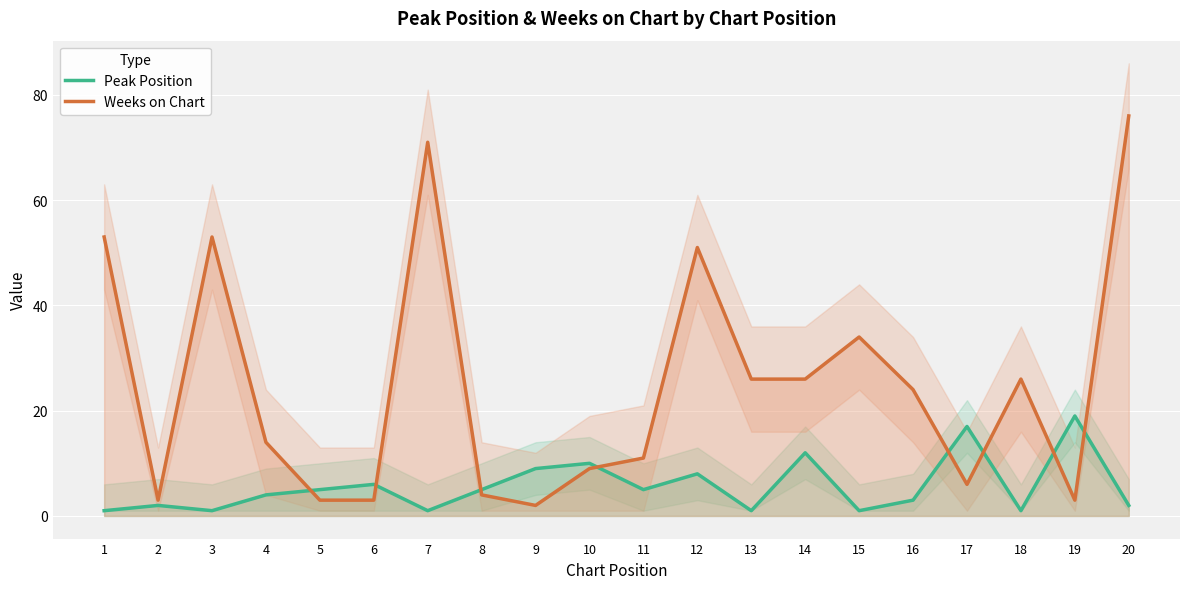

In Peak Position, how many points are lower than both neighbors (excluding endpoints)?

6